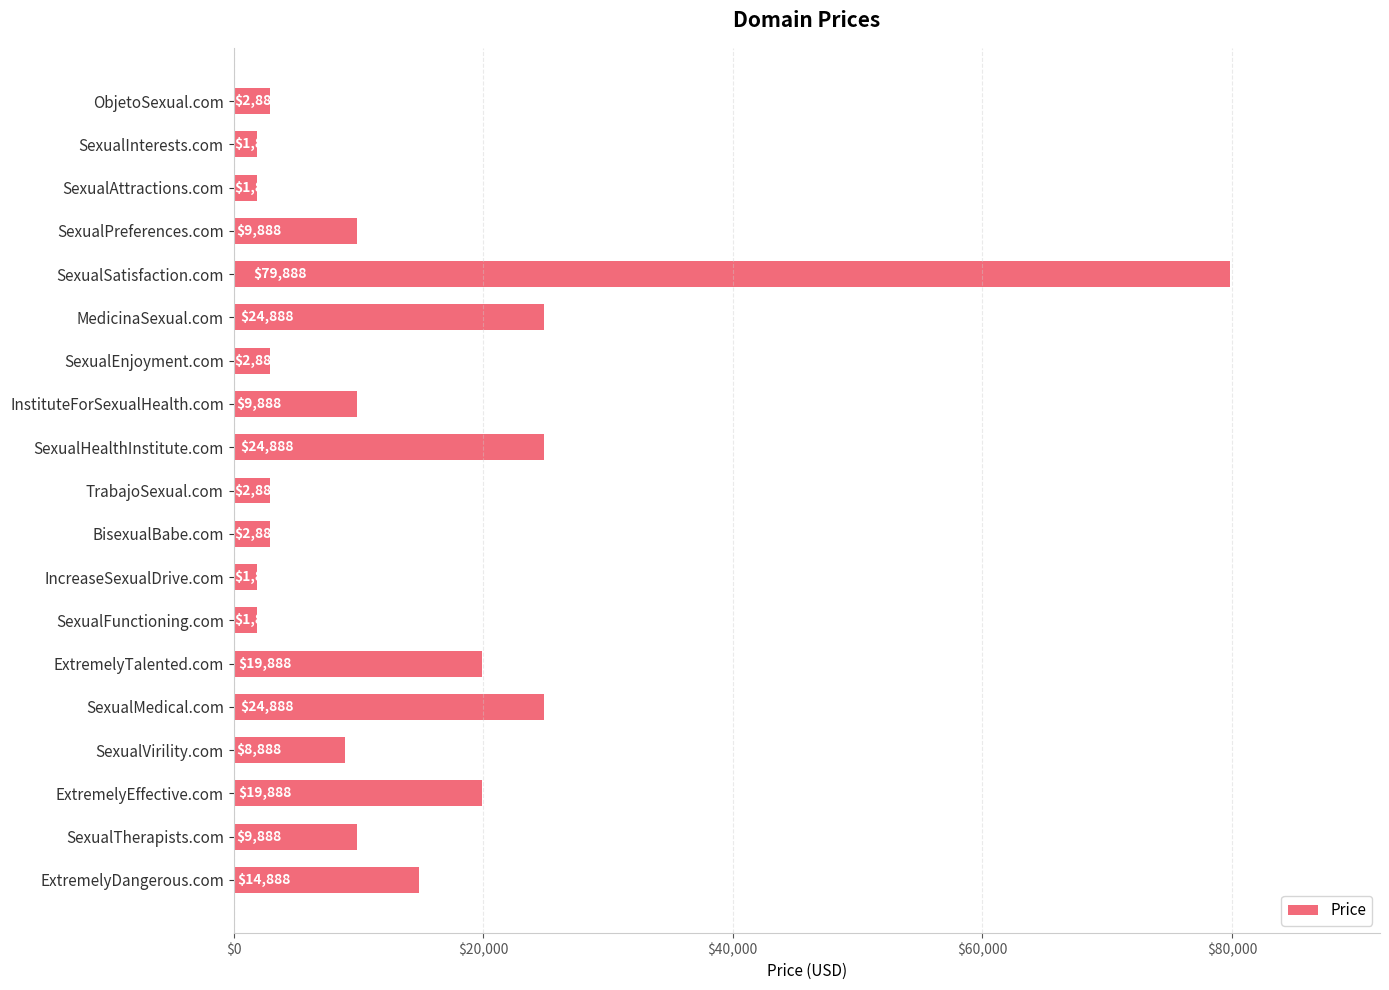

Read the value at InstituteForSexualHealth.com, to the nearest 10.

9890